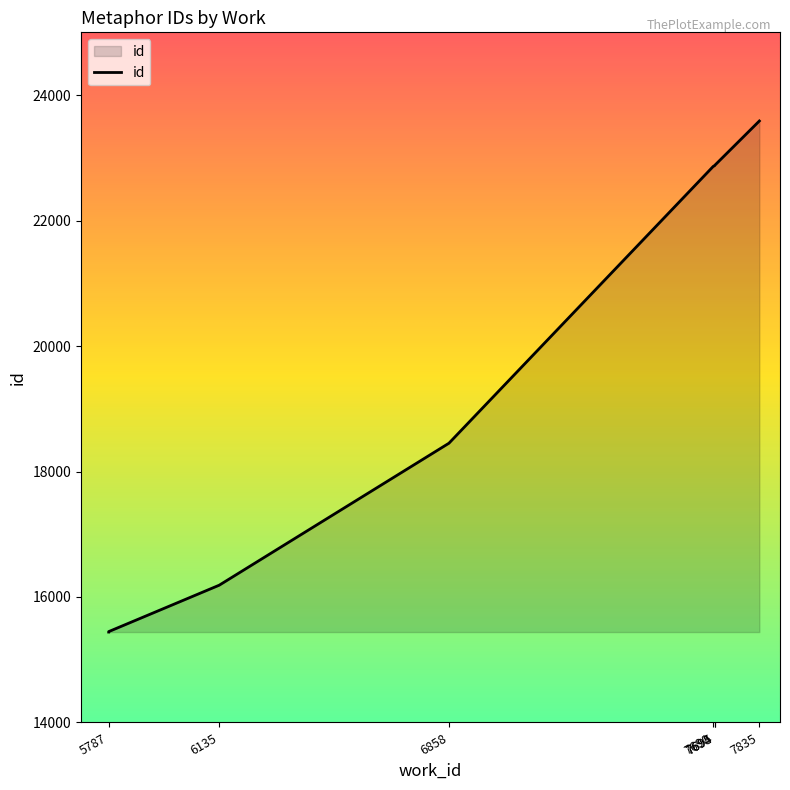

Which category has the lowest value across all series?

5787